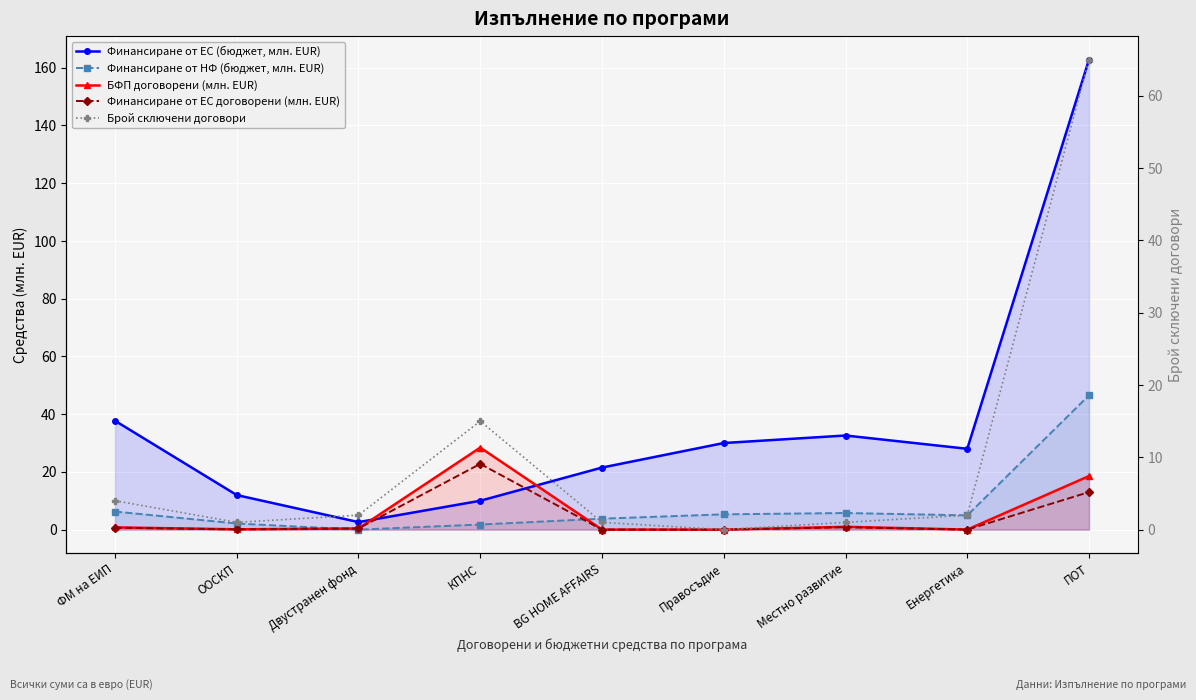

Reading left to right, what are all the values shown in this chart?

Финансиране от ЕС (бюджет, млн. EUR): 37.7	12.0	2.6	10.0	21.5	30.0	32.6	28.0	162.9
Финансиране от НФ (бюджет, млн. EUR): 6.3	2.1	0.0	1.8	3.8	5.3	5.8	4.9	46.5
БФП договорени (млн. EUR): 0.8	0.1	0.4	28.4	0.0	0.0	1.0	0.0	18.6
Финансиране от ЕС договорени (млн. EUR): 0.7	0.1	0.4	22.8	0.0	0.0	0.8	0.0	13.0
Брой сключени договори: 4.0	1.0	2.0	15.0	1.0	0.0	1.0	2.0	65.0